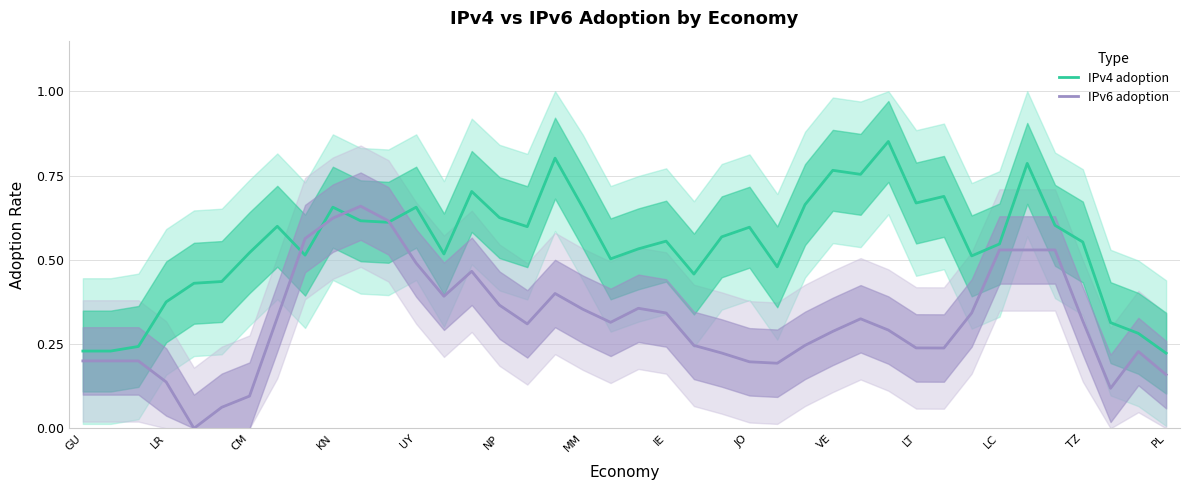

Which series has the largest range (max minus min)?

IPv6 adoption